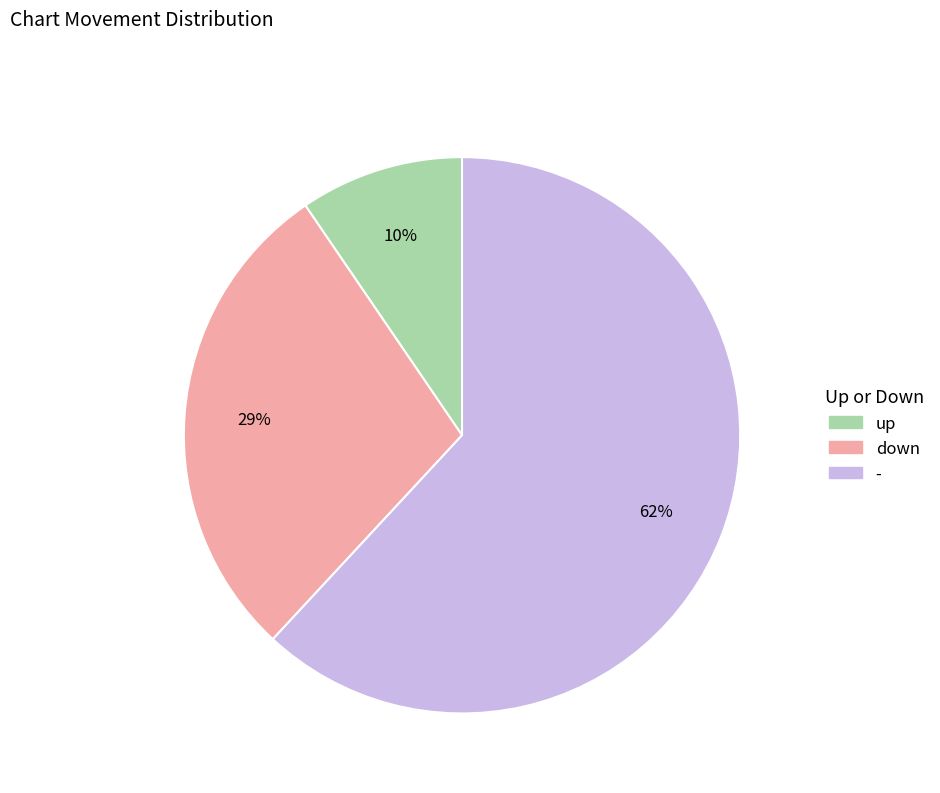

Which category has the biggest portion of the pie?

-